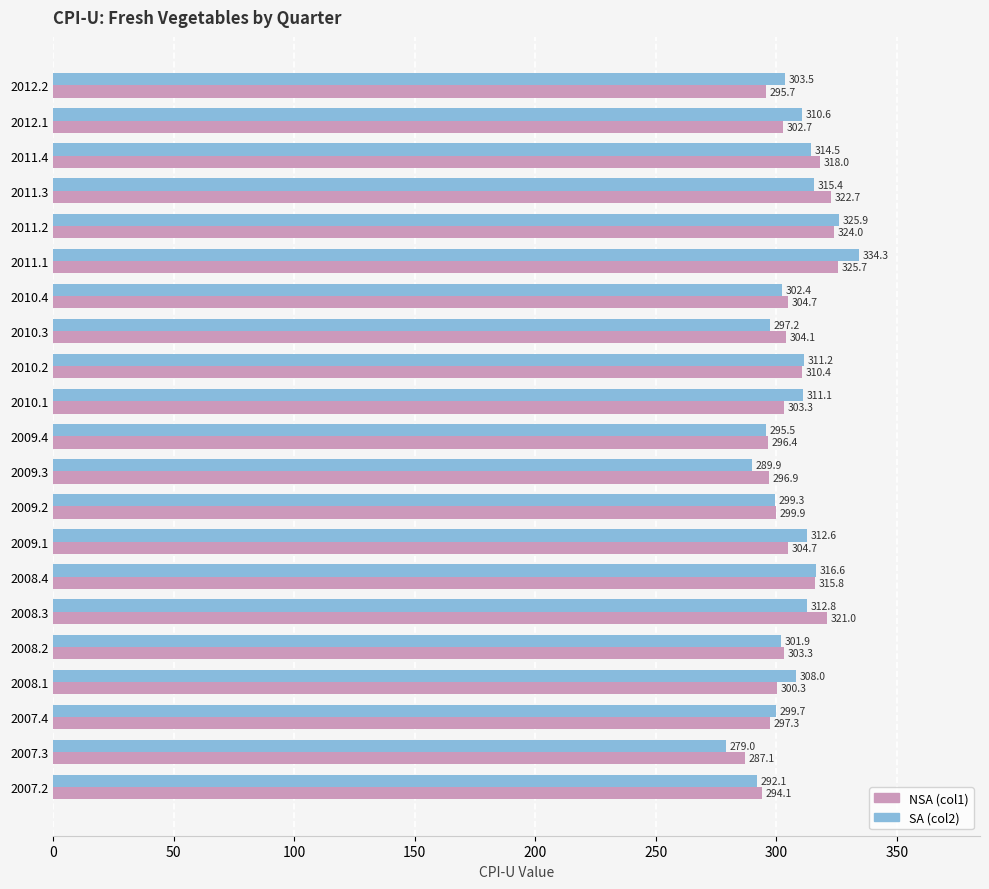

What is the greatest value displayed?

334.3